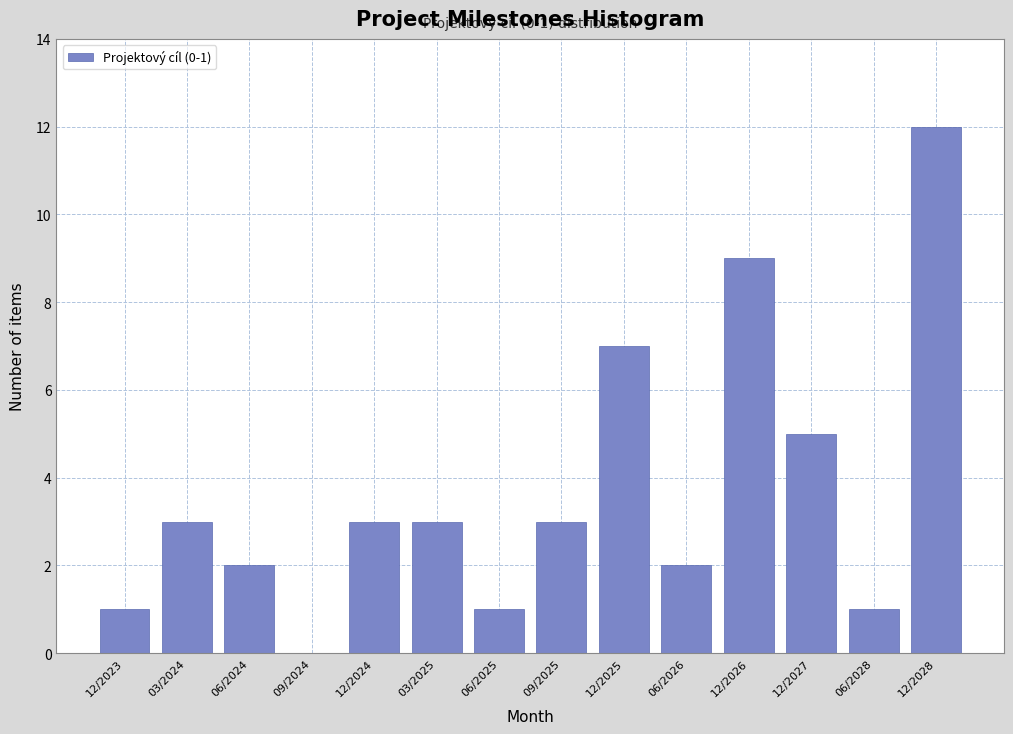

Reading left to right, what are all the values shown in this chart?

12/2023=1	03/2024=3	06/2024=2	09/2024=0	12/2024=3	03/2025=3	06/2025=1	09/2025=3	12/2025=7	06/2026=2	12/2026=9	12/2027=5	06/2028=1	12/2028=12